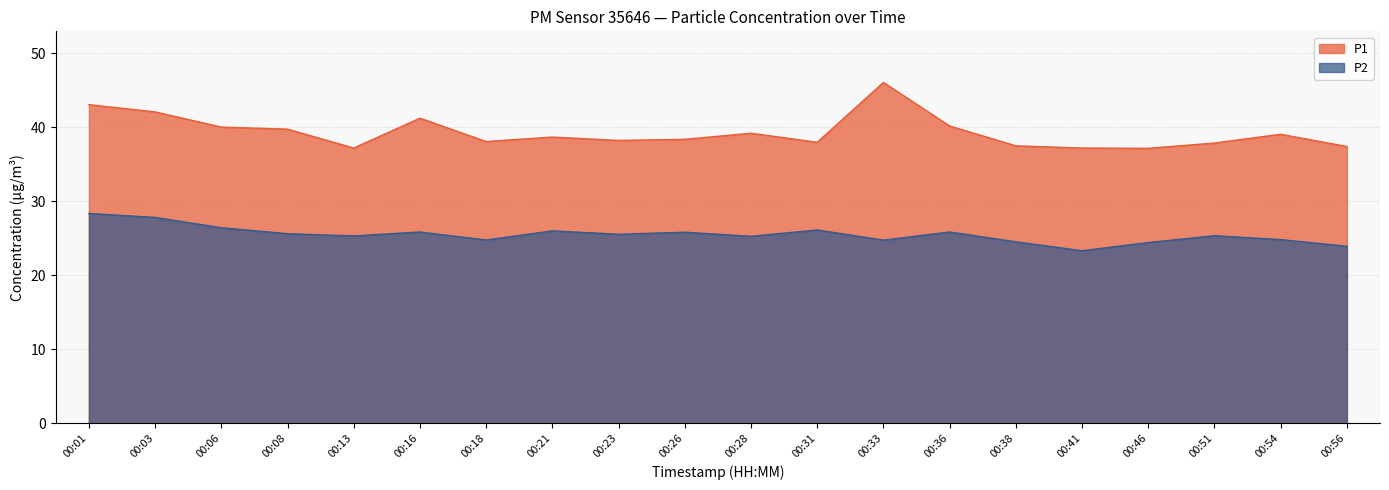

What is the difference between the P2 values at 00:13 and 00:56?

1.4